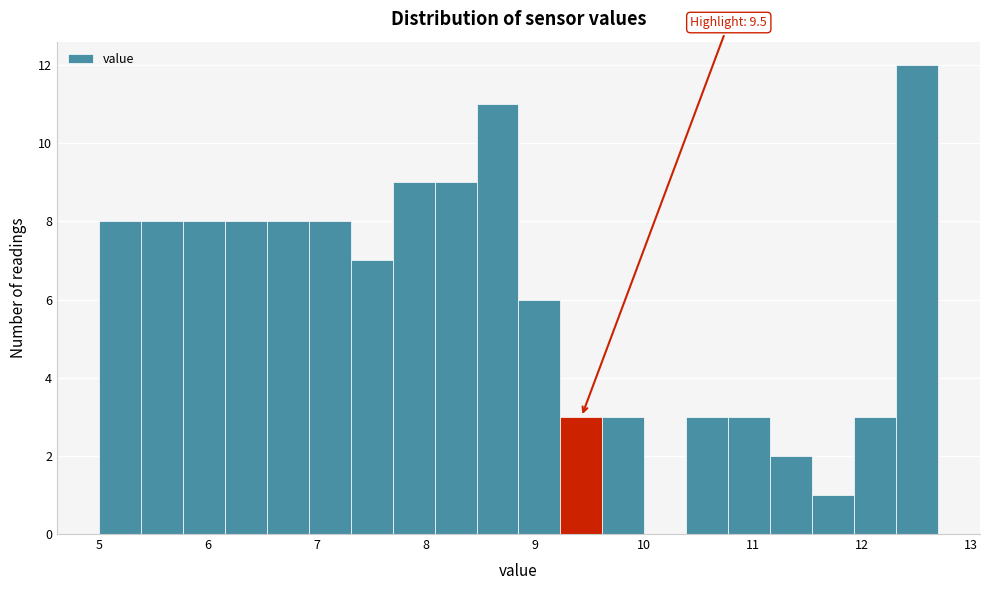

Read against the x-axis, roughly where is the centre of the tallest bar?

12.5